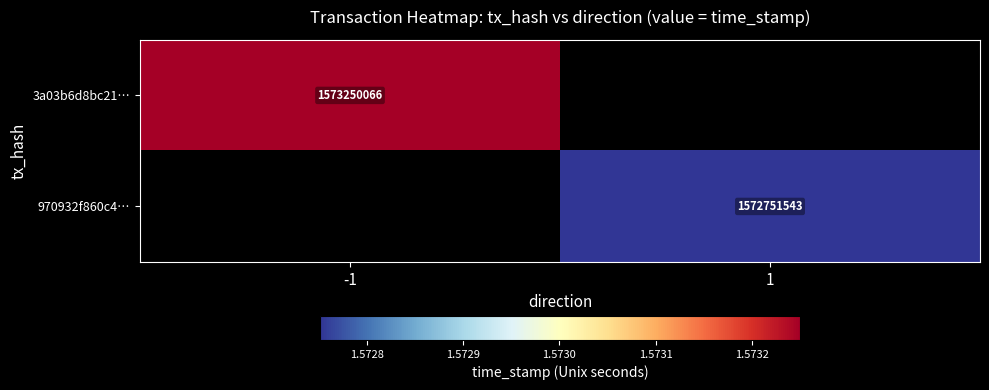

Is it true that 970932f860c4… equals 1572751543 at 1?

True